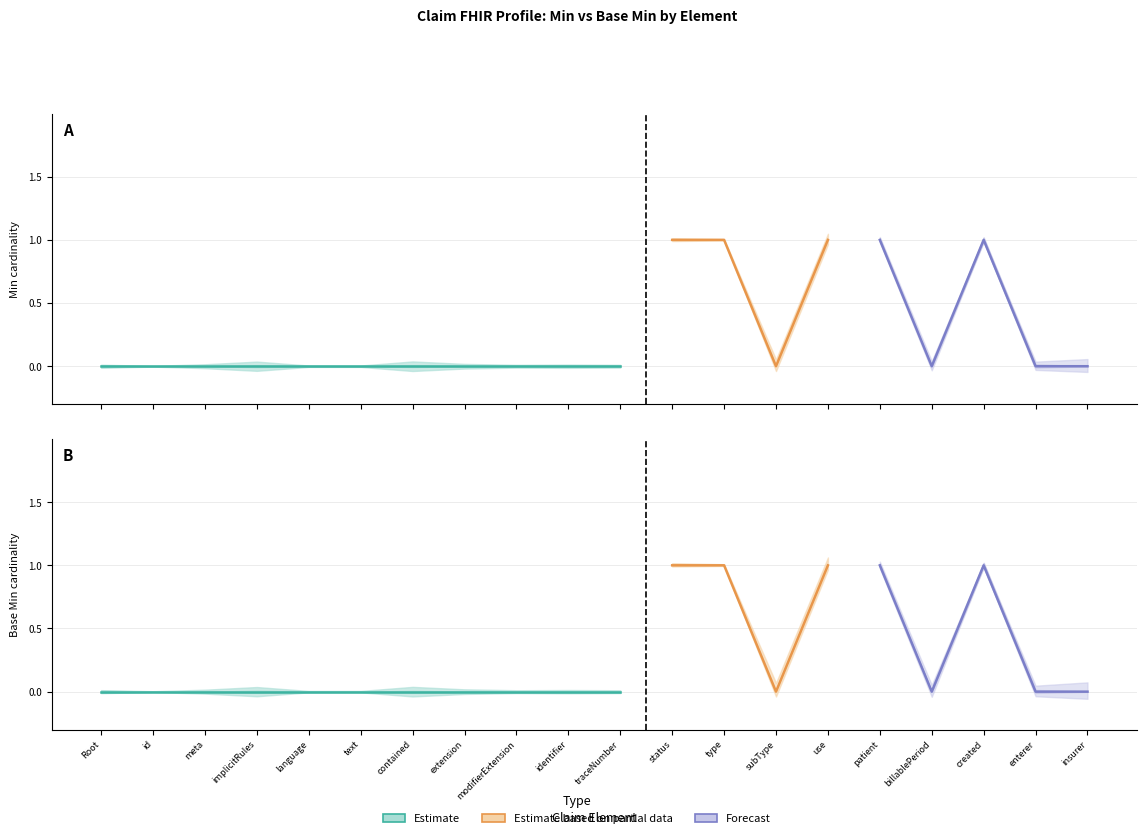

Between Claim.use and Claim.insurer, which is larger?

Claim.use